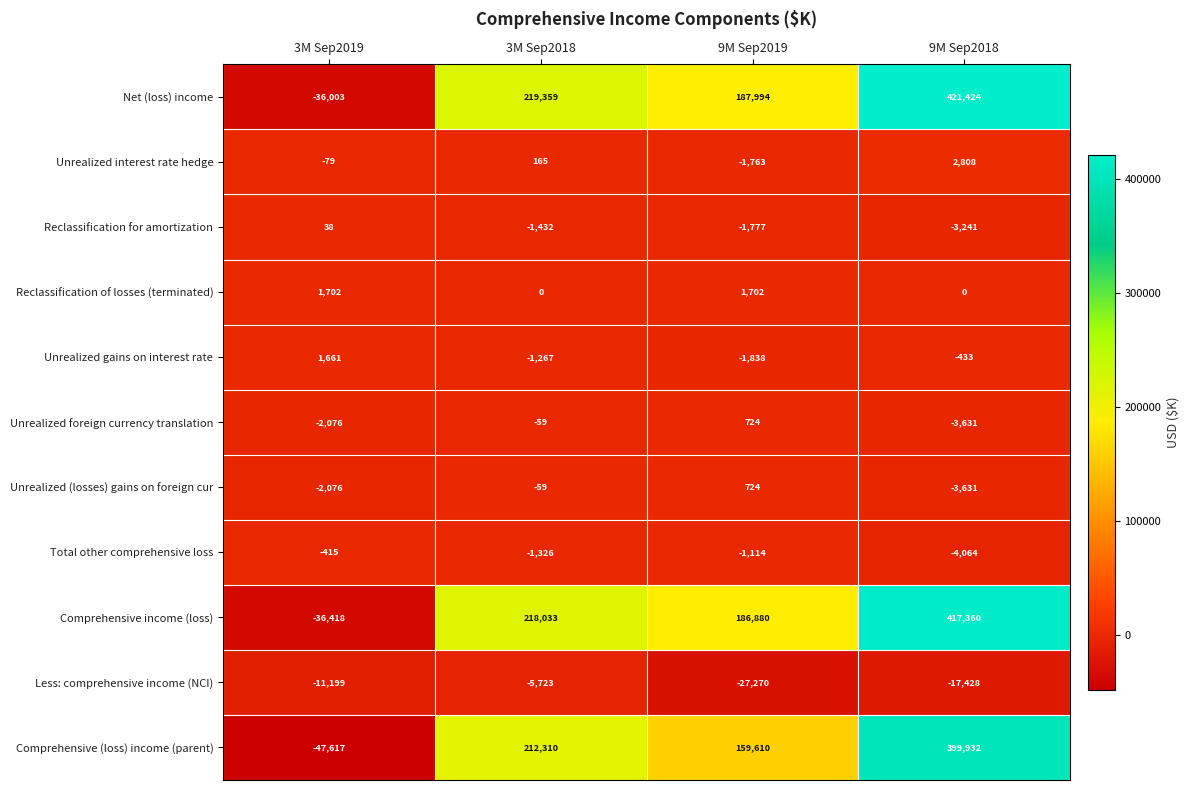

Which series has the largest total across all categories?

Net (loss) income